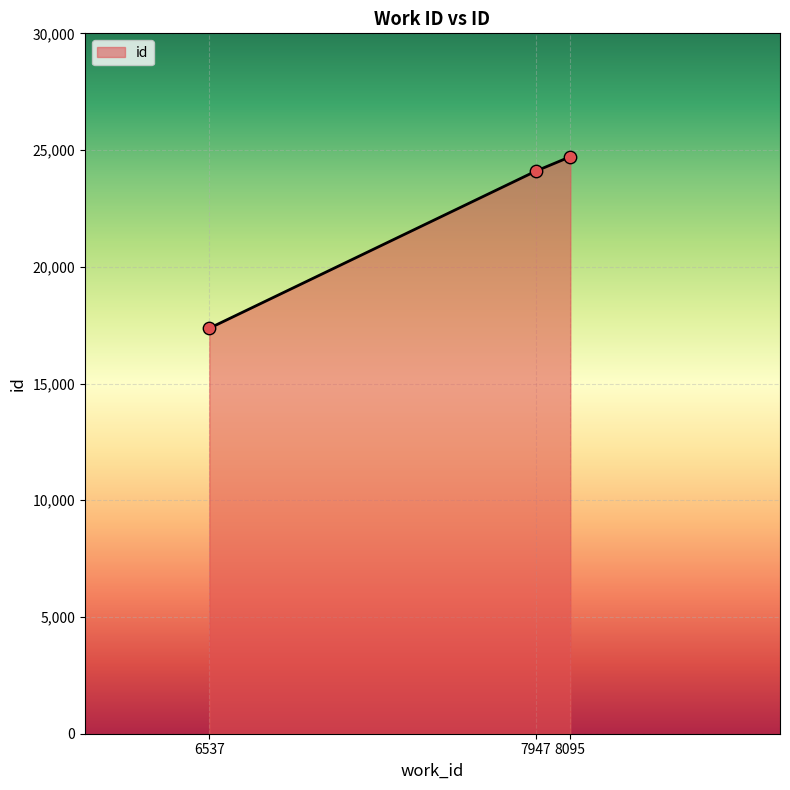

Between 6537 and 7947, which is larger?

7947